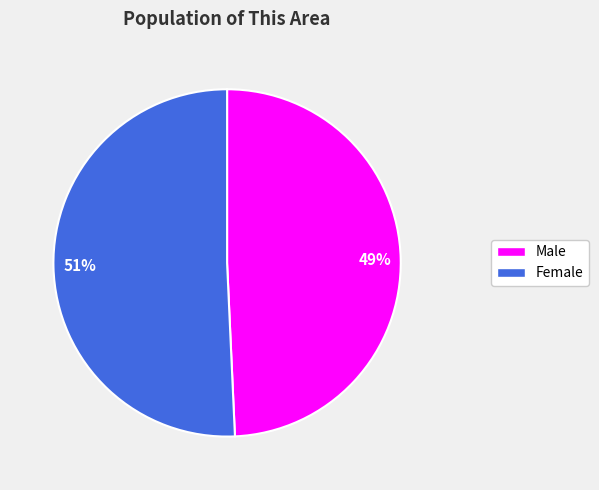

Which category accounts for the majority?

Female